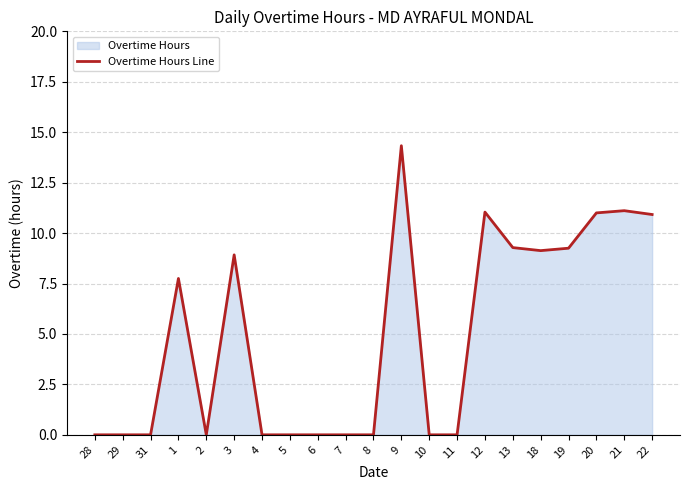

What is the value of the 19th point from the left?

11.0